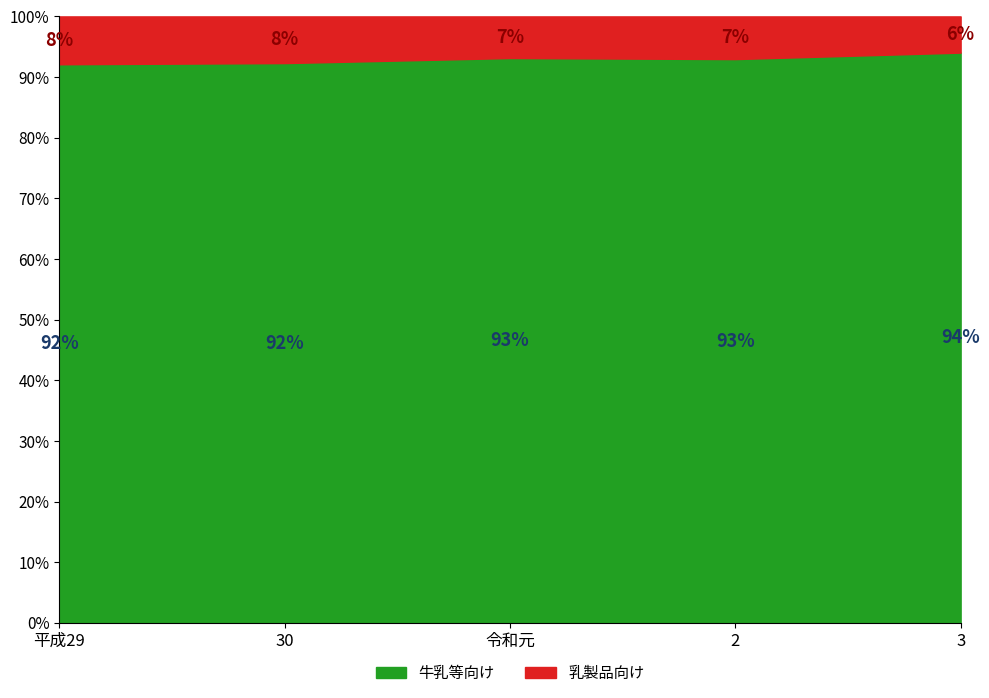

True or false: 牛乳等向け has more than 0 interior local peaks.

True